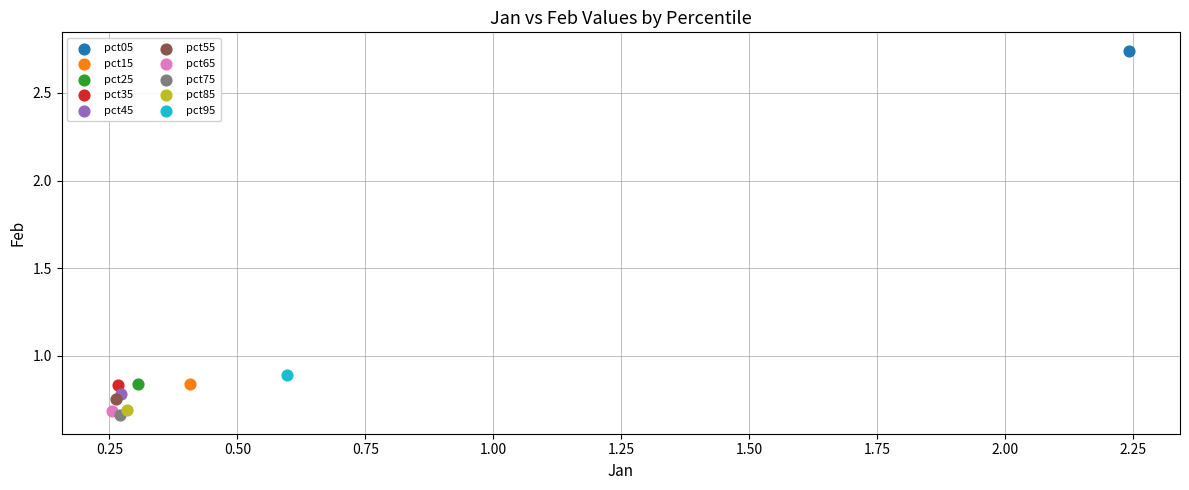

What are all the series names shown in the legend?

pct05, pct15, pct25, pct35, pct45, pct55, pct65, pct75, pct85, pct95